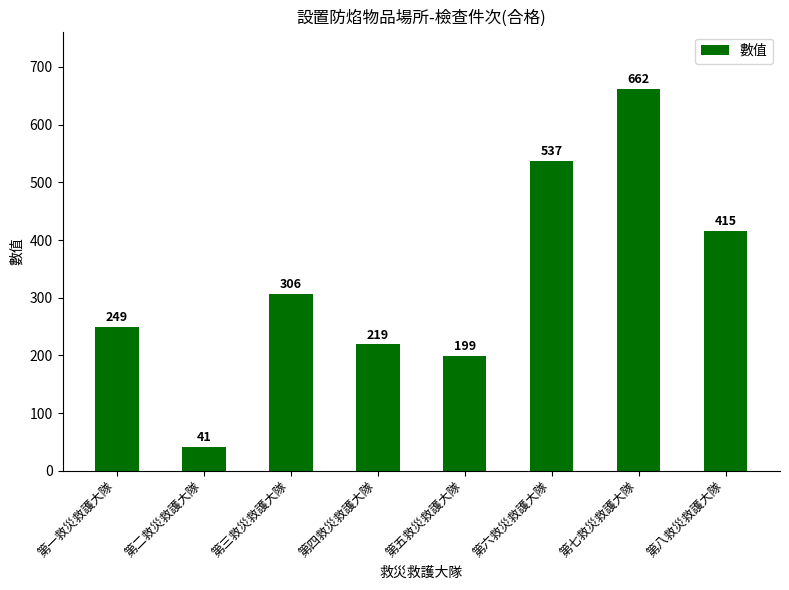

What is the change in value from 第五救災救護大隊 to 第八救災救護大隊?

+216